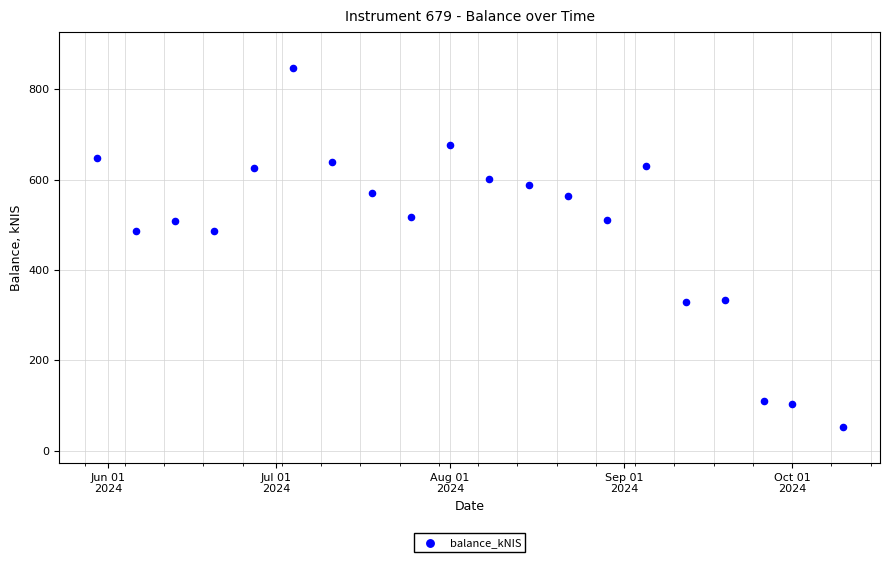

What is the range of X values (max minus min)?

133.0